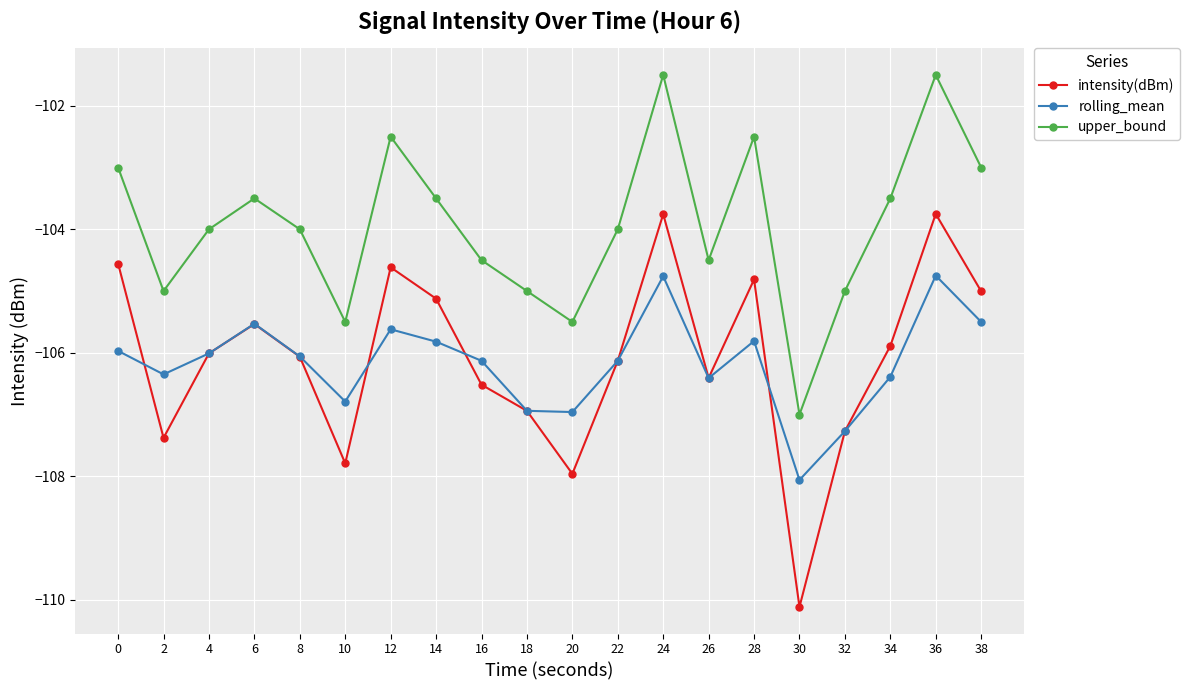

Count the number of categories in the chart.

20